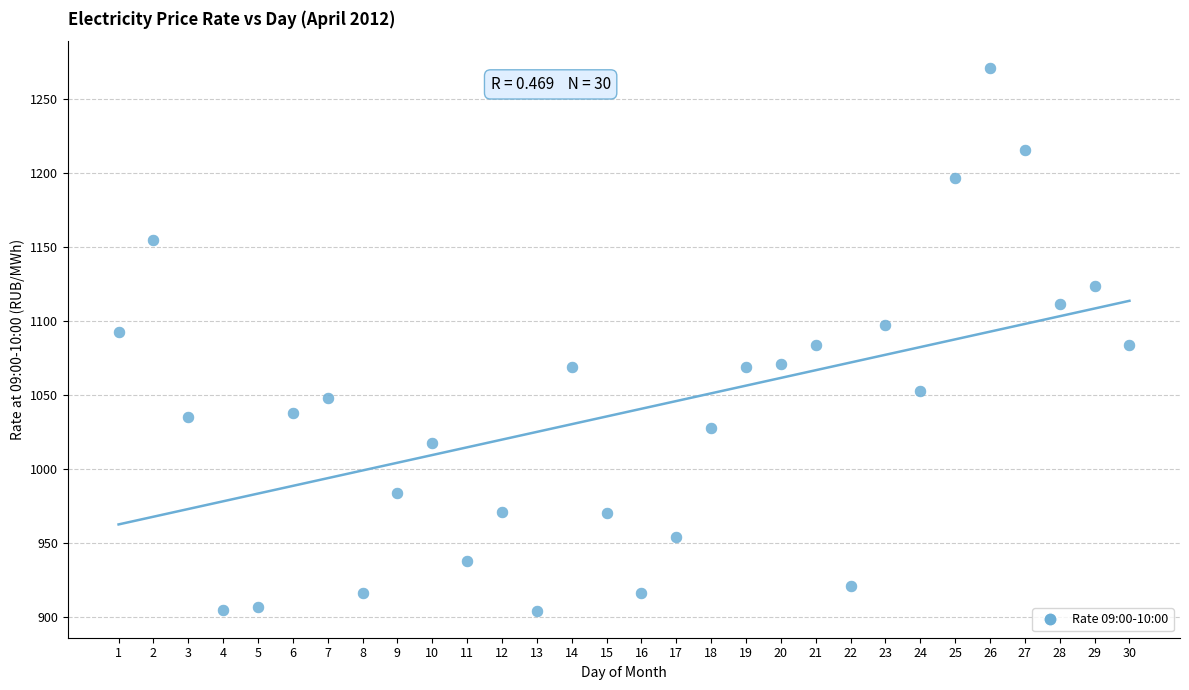

What is the range of Y values (max minus min)?

366.7